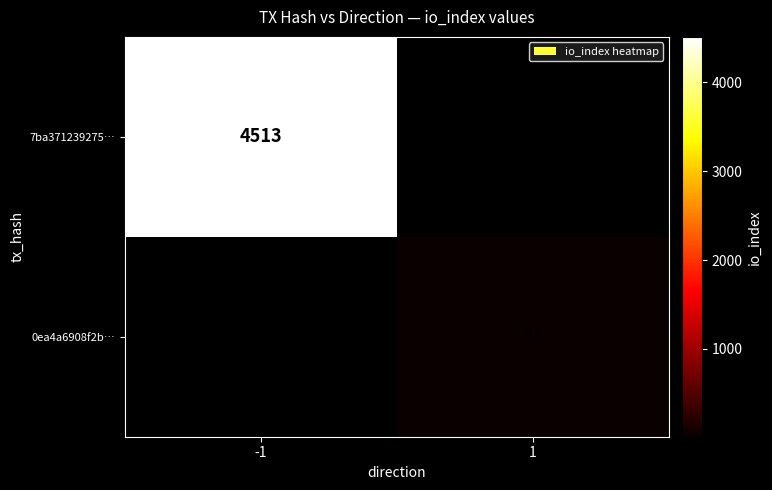

Count the number of categories in the chart.

2